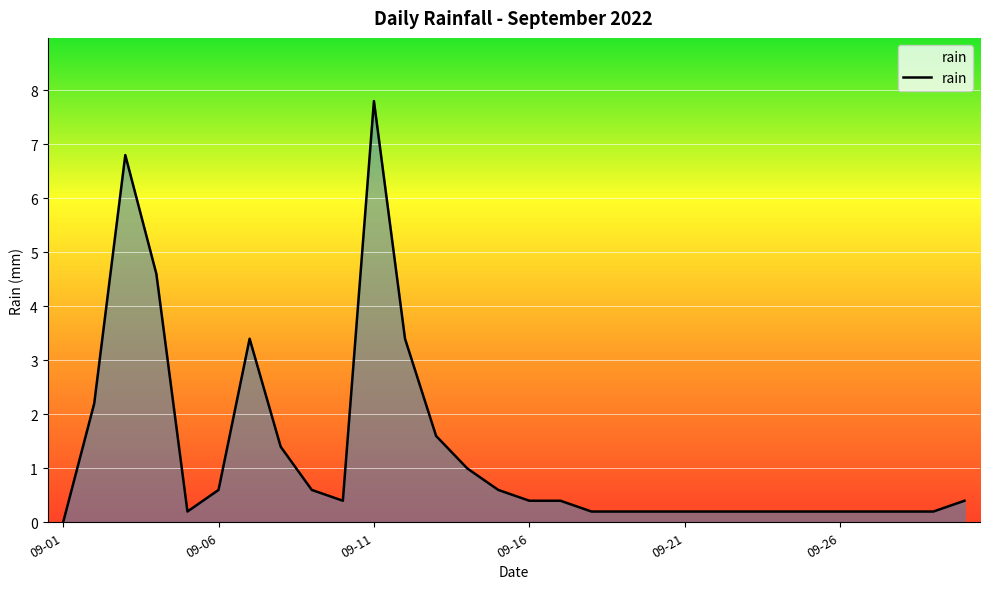

What is the greatest value displayed?

7.8